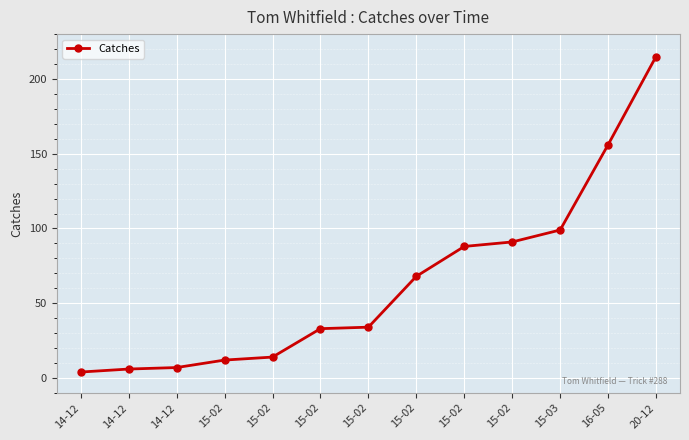

What is the label of the 10th point from the left?

15-02